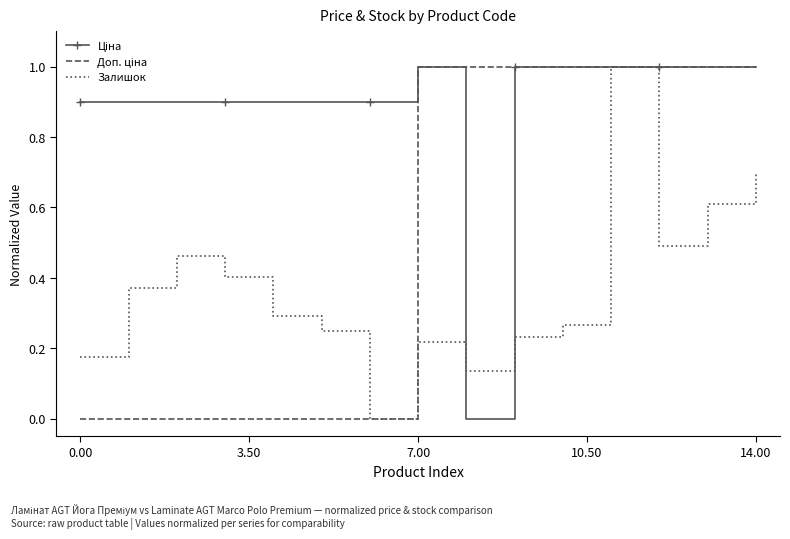

What is the maximum value shown in the chart?

1.0